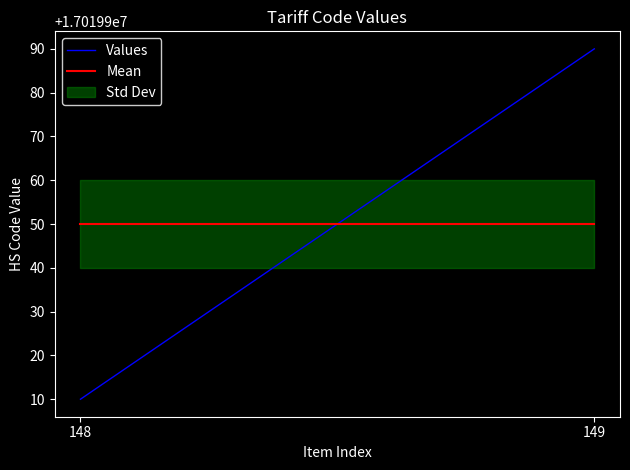

At which category does the chart reach its peak across all series?

149